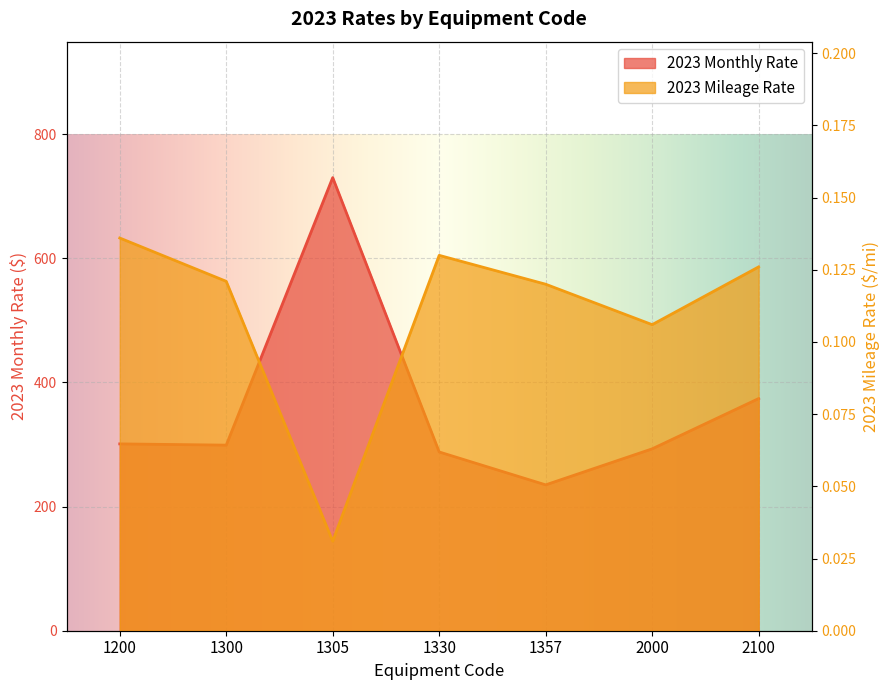

At which category does 2023 Monthly Rate reach its first local peak?

1305